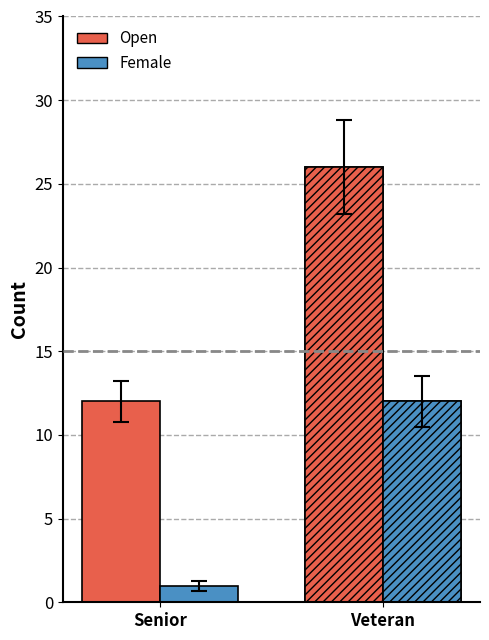

Is it true that Female equals 12 at Veteran?

True